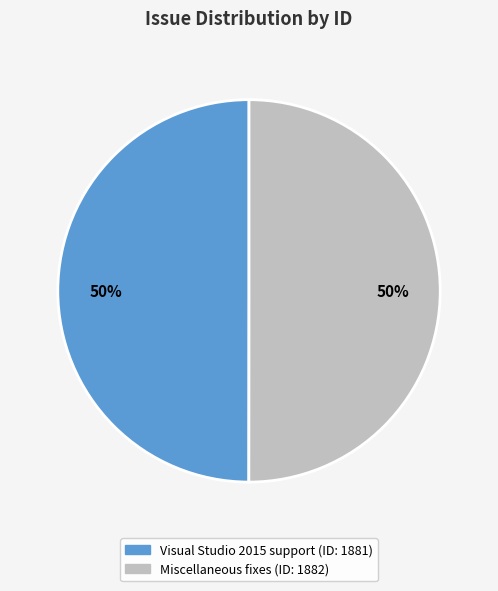

To the nearest percent, what is the average slice percentage?

50%